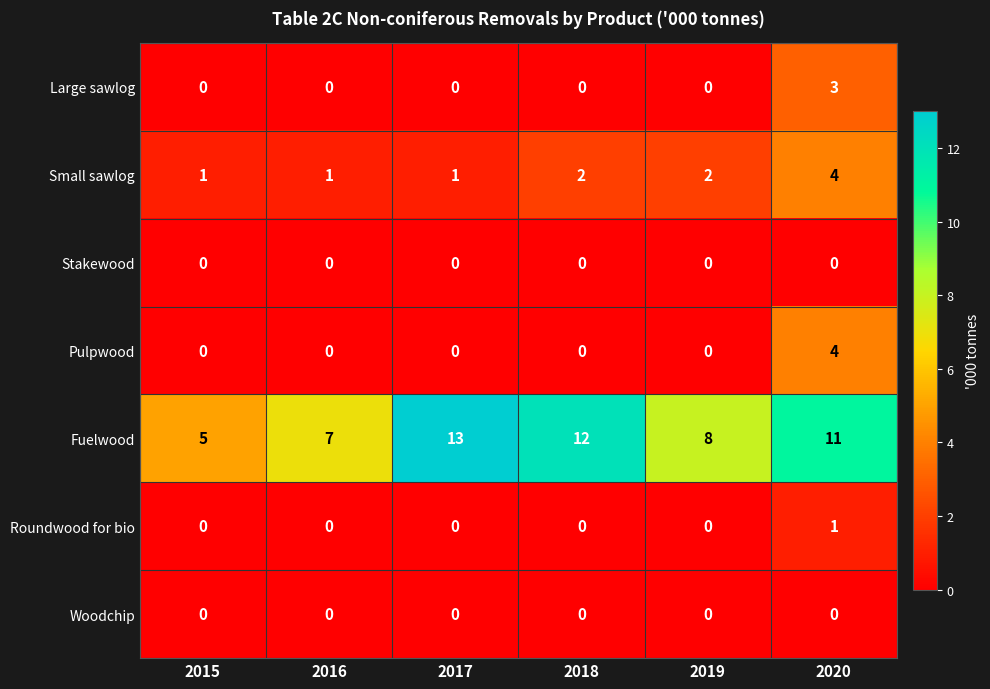

Is it true that Large sawlog equals -1 at 2017?

False